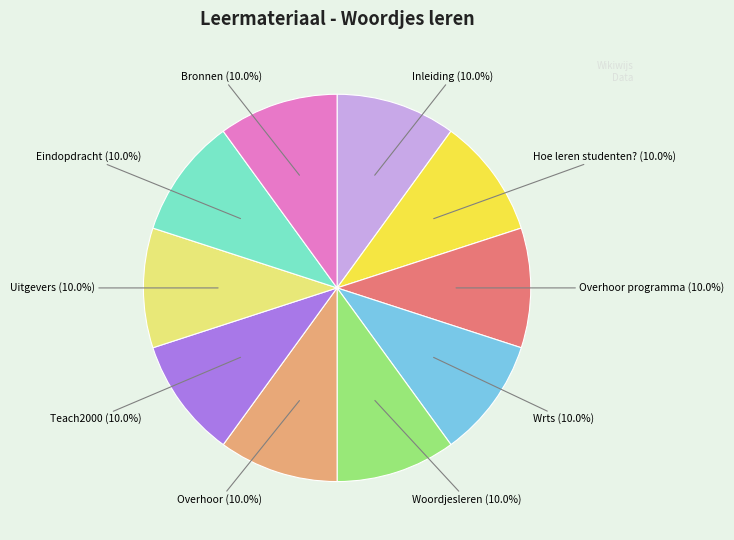

Is there any slice that represents more than half of the pie?

No